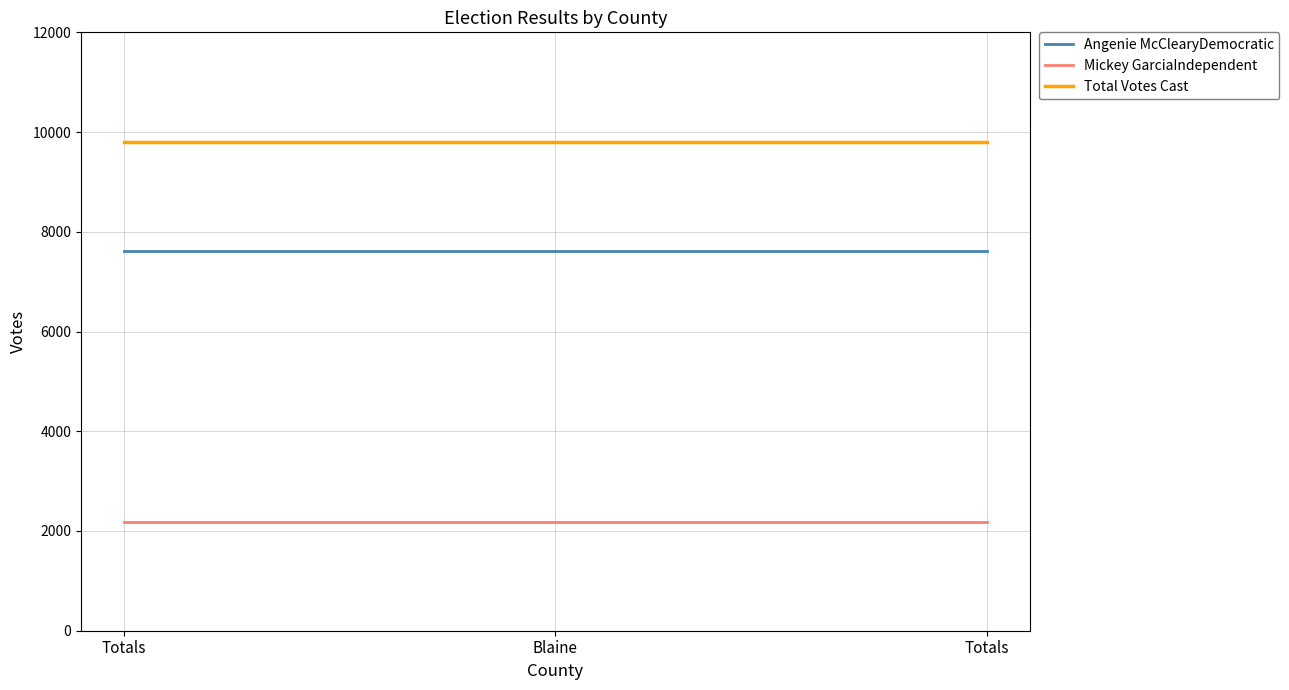

What is the label of the 2nd point from the right?

Blaine